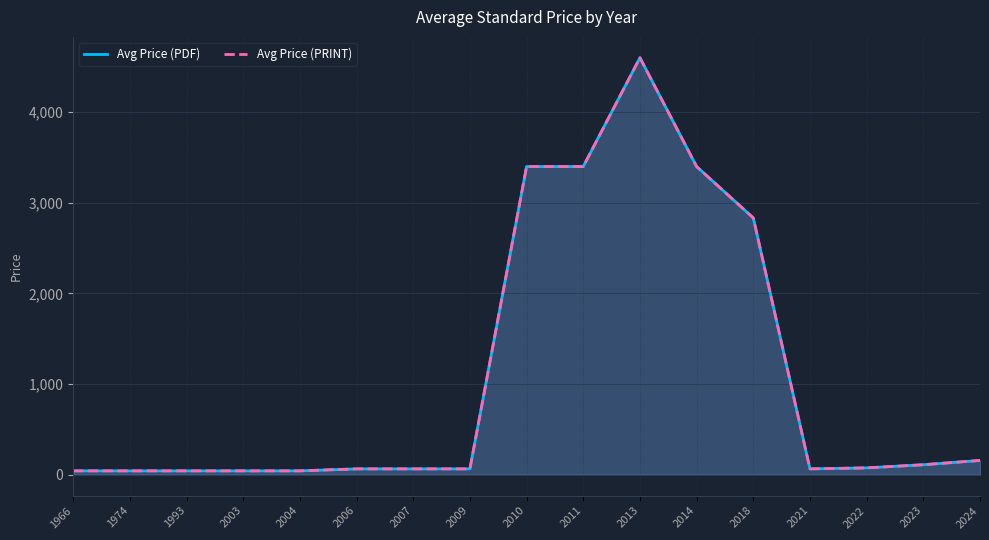

Reading left to right, list all the values displayed in this chart.

Avg Price (PDF): 1966=43.0	1974=43.0	1993=43.0	2003=43.0	2004=43.0	2006=65.0	2007=65.0	2009=65.0	2010=3400.0	2011=3400.0	2013=4600.0	2014=3400.0	2018=2833.3	2021=65.0	2022=76.0	2023=110.8	2024=158.0
Avg Price (PRINT): 1966=43.0	1974=43.0	1993=43.0	2003=43.0	2004=43.0	2006=65.0	2007=65.0	2009=65.0	2010=3400.0	2011=3400.0	2013=4600.0	2014=3400.0	2018=2833.3	2021=65.0	2022=76.0	2023=110.8	2024=158.0